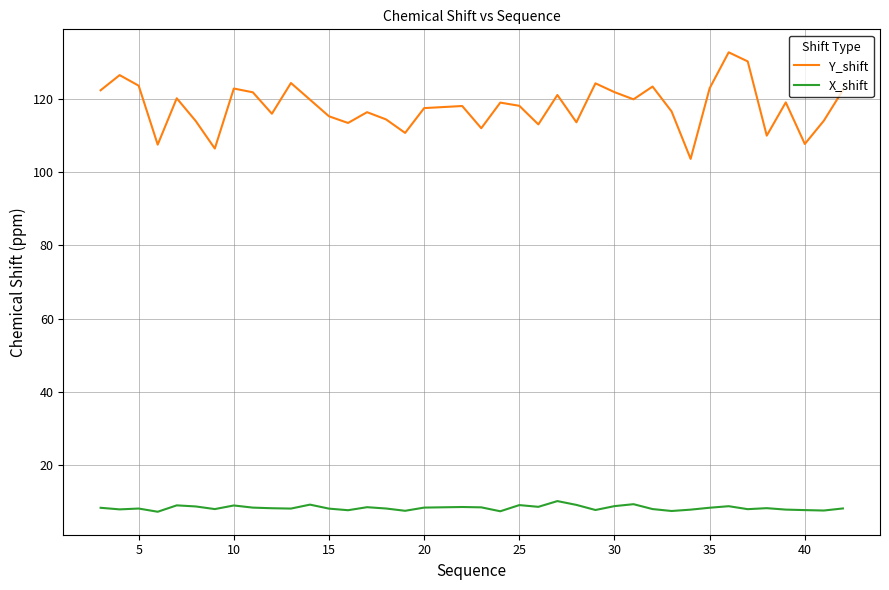

In X_shift, how many points are lower than both neighbors (excluding endpoints)?

12